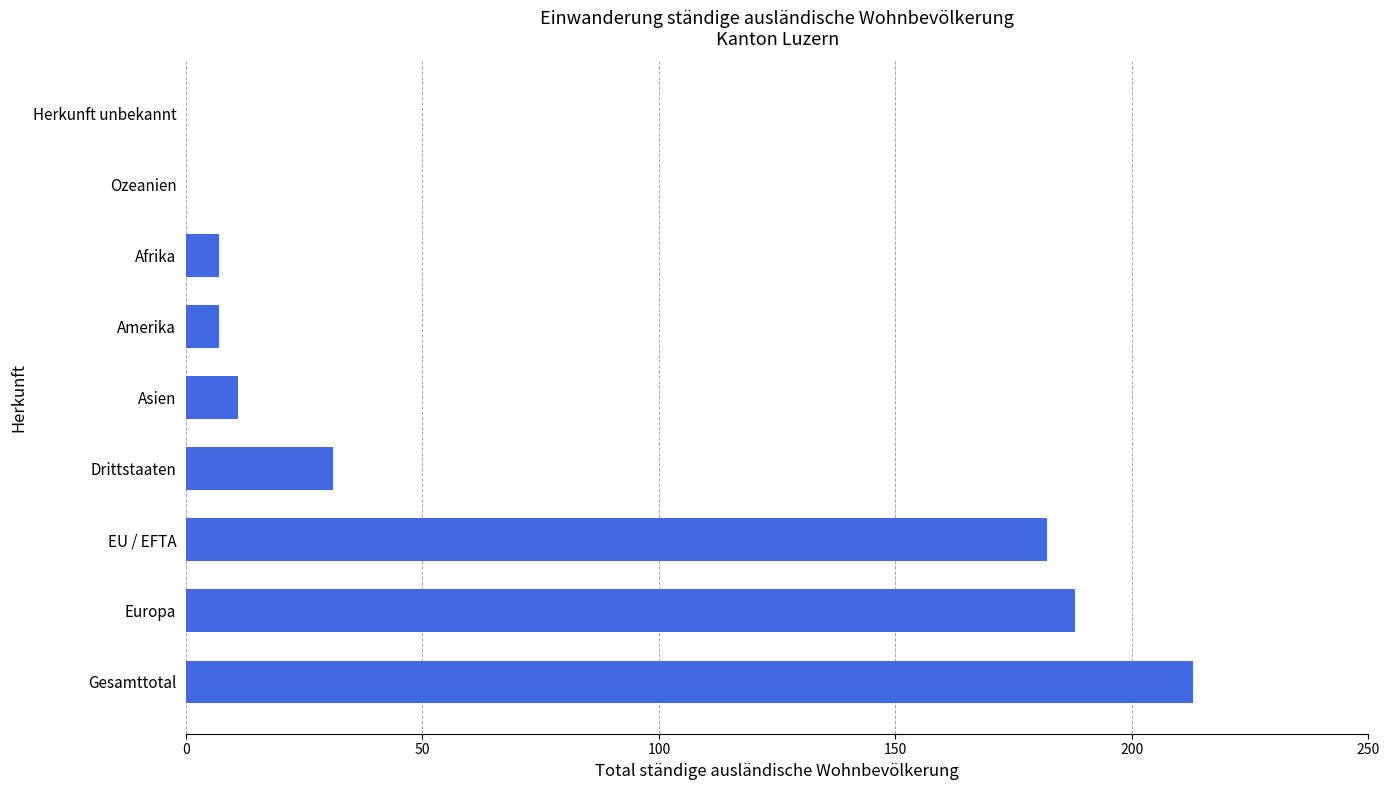

True or false: the data shows 72 at Europa.

False